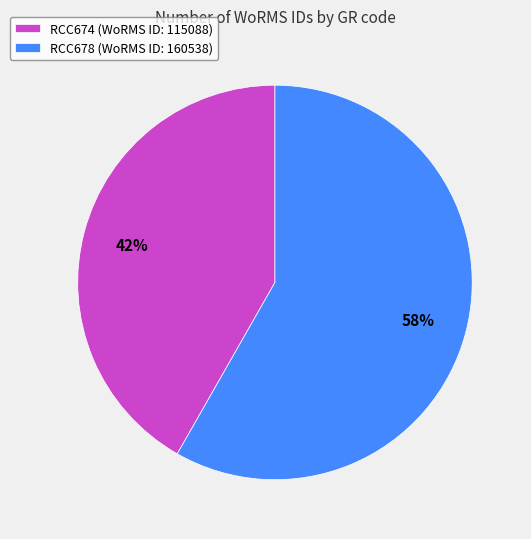

Which slice is the largest?

RCC678